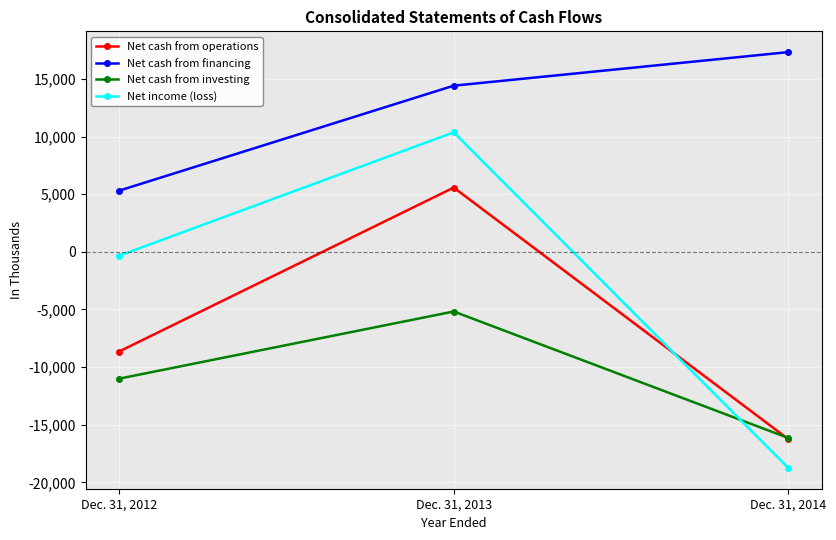

The value of Net cash from investing at Dec. 31, 2012 is -11003. True or false?

True